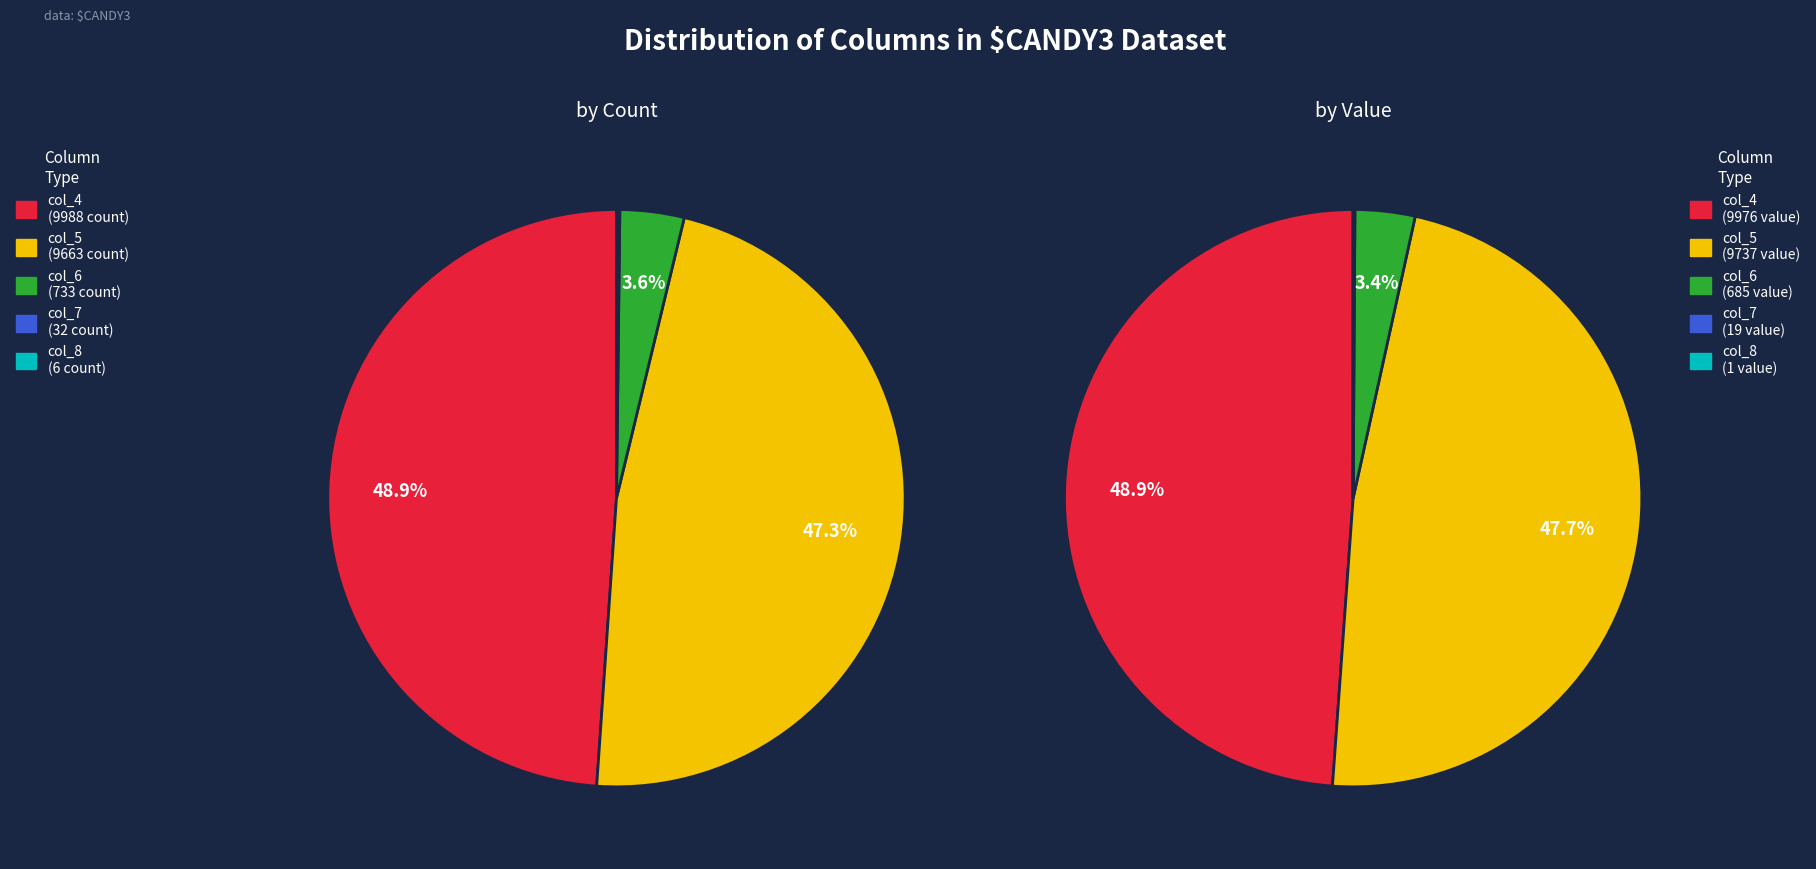

Is there any slice that represents more than half of the pie?

No